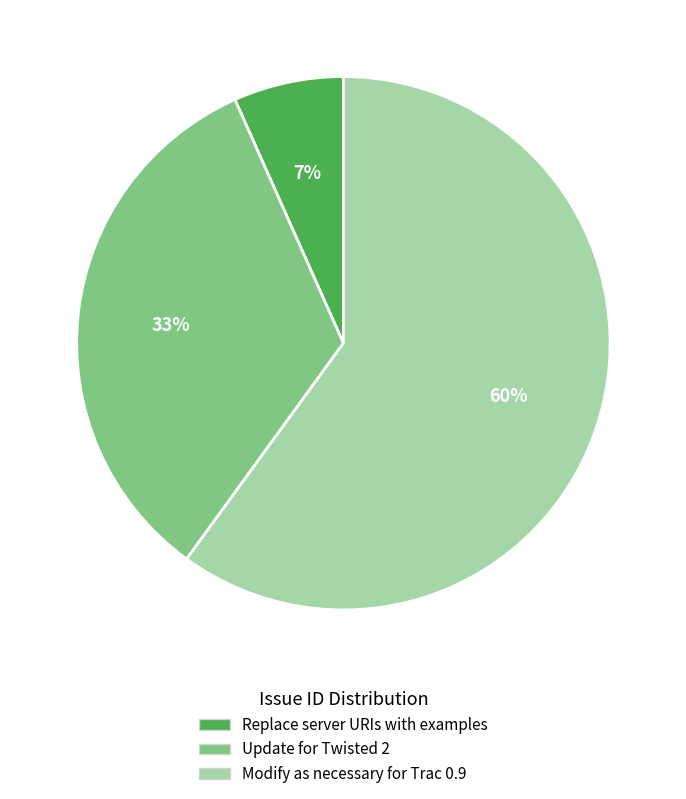

Which category accounts for the majority?

Modify as necessary for Trac 0.9